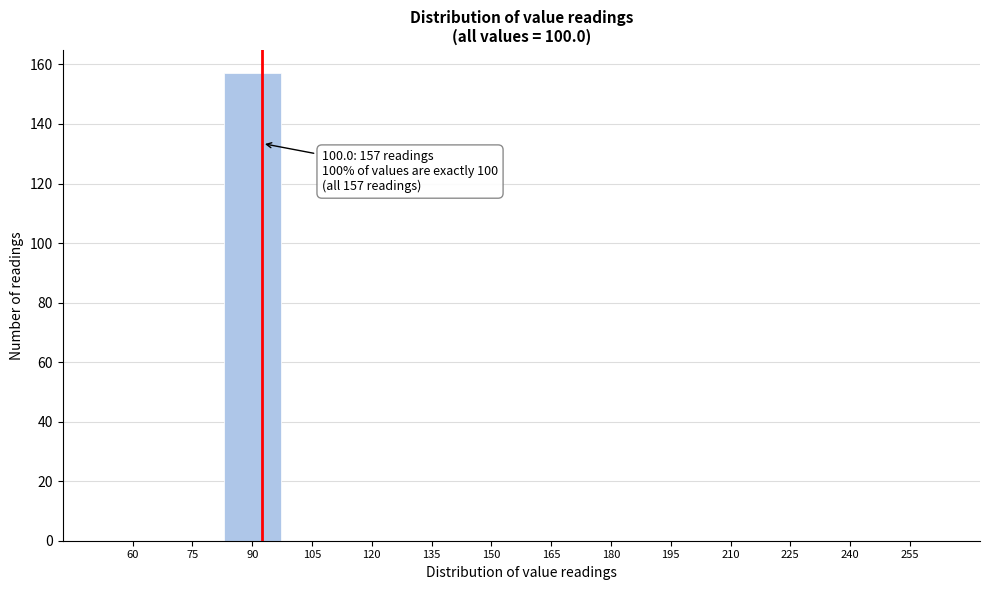

Reading left to right, extract all data points from this chart.

60=0	75=0	90=157	105=0	120=0	135=0	150=0	165=0	180=0	195=0	210=0	225=0	240=0	255=0